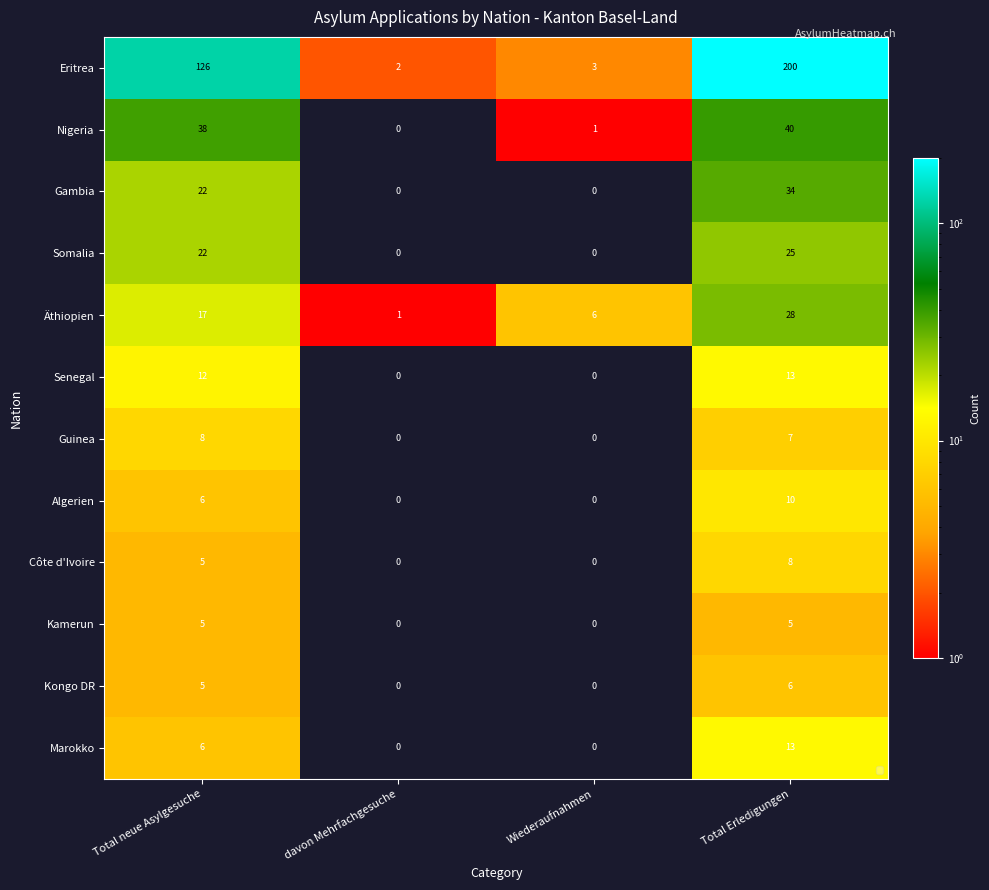

What value does the Senegal series have at Total Erledigungen?

13